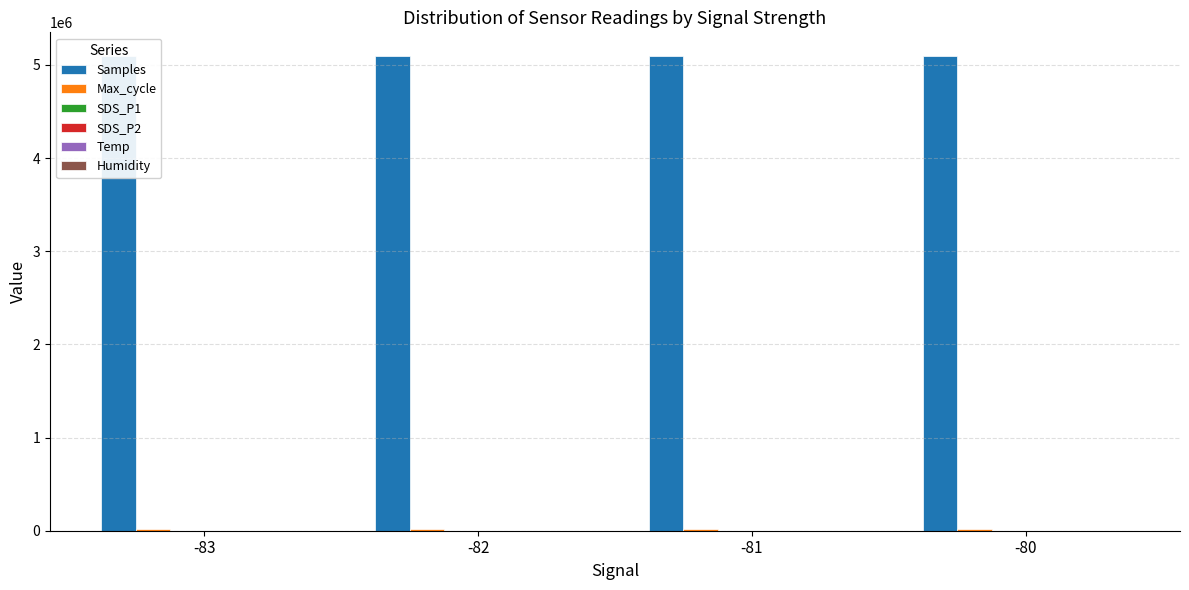

Reading left to right, what are all the values shown in this chart?

Samples: 5092548.1	5093979.9	5093651.0	5093622.0
Max_cycle: 20535.6	20520.3	20499.1	20486.2
SDS_P1: 3.2	2.8	2.7	2.3
SDS_P2: 1.5	1.3	1.3	1.1
Temp: -0.8	-0.7	-0.9	-0.9
Humidity: 99.9	99.9	99.9	99.9